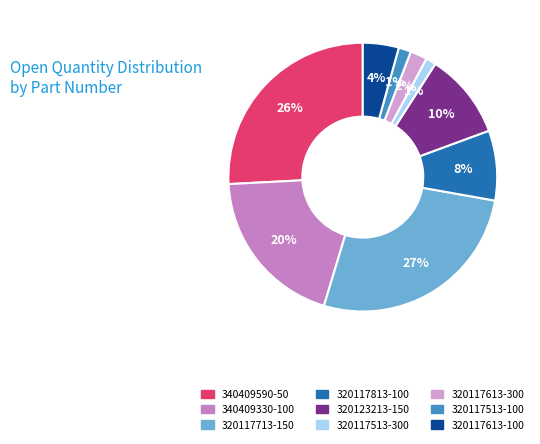

How many segments does this pie chart have?

9